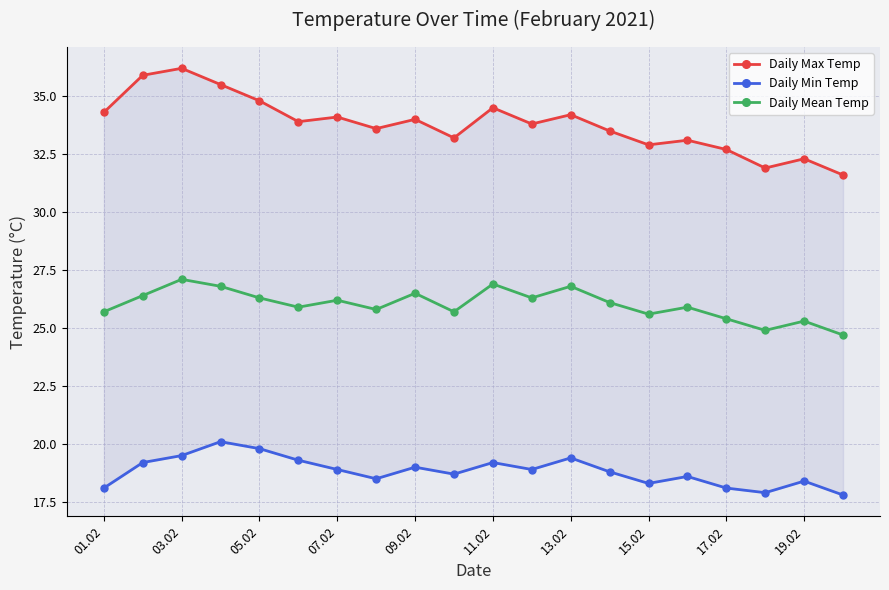

True or false: Daily Mean Temp has more than 1 points higher than both neighbors.

True